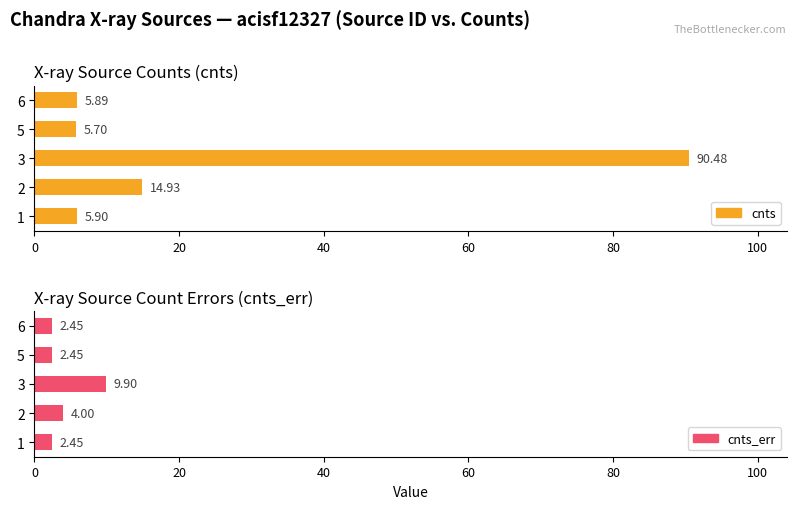

Reading left to right, transcribe all the data shown in this chart.

cnts: 5.9	14.9	90.5	5.7	5.9
cnts_err: 2.4	4.0	9.9	2.4	2.4